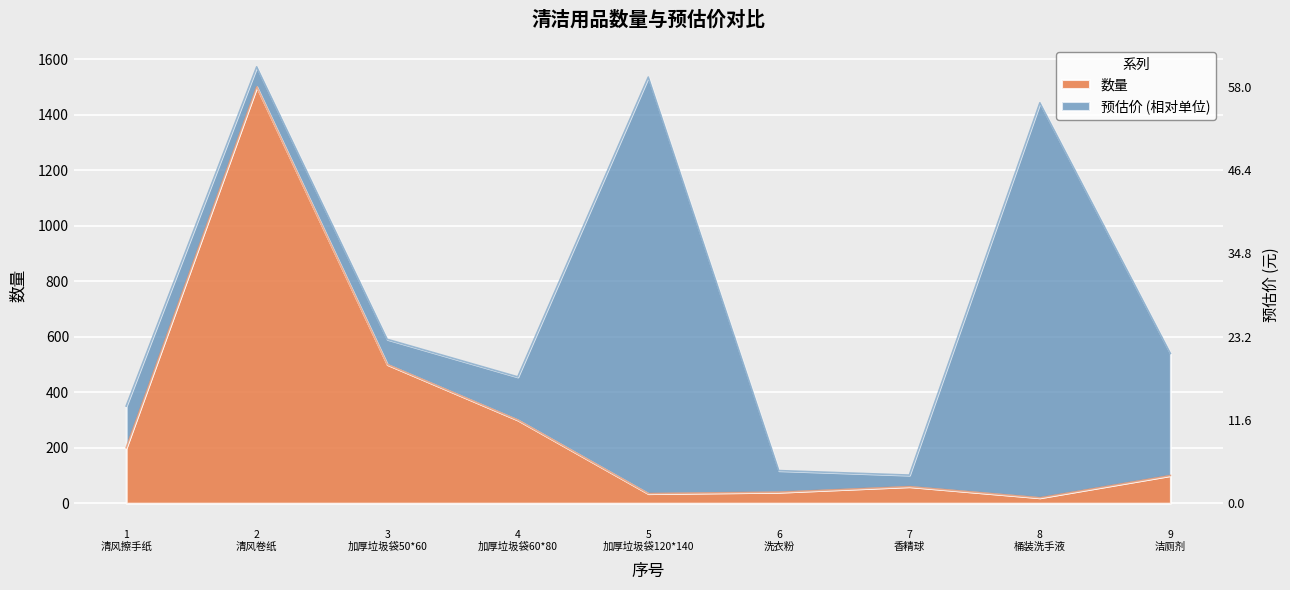

What is the difference between the second highest and minimum values?

480